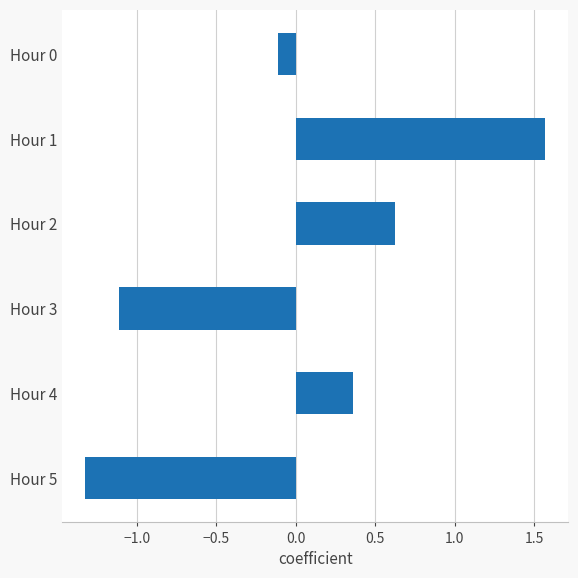

How many values are below zero?

3